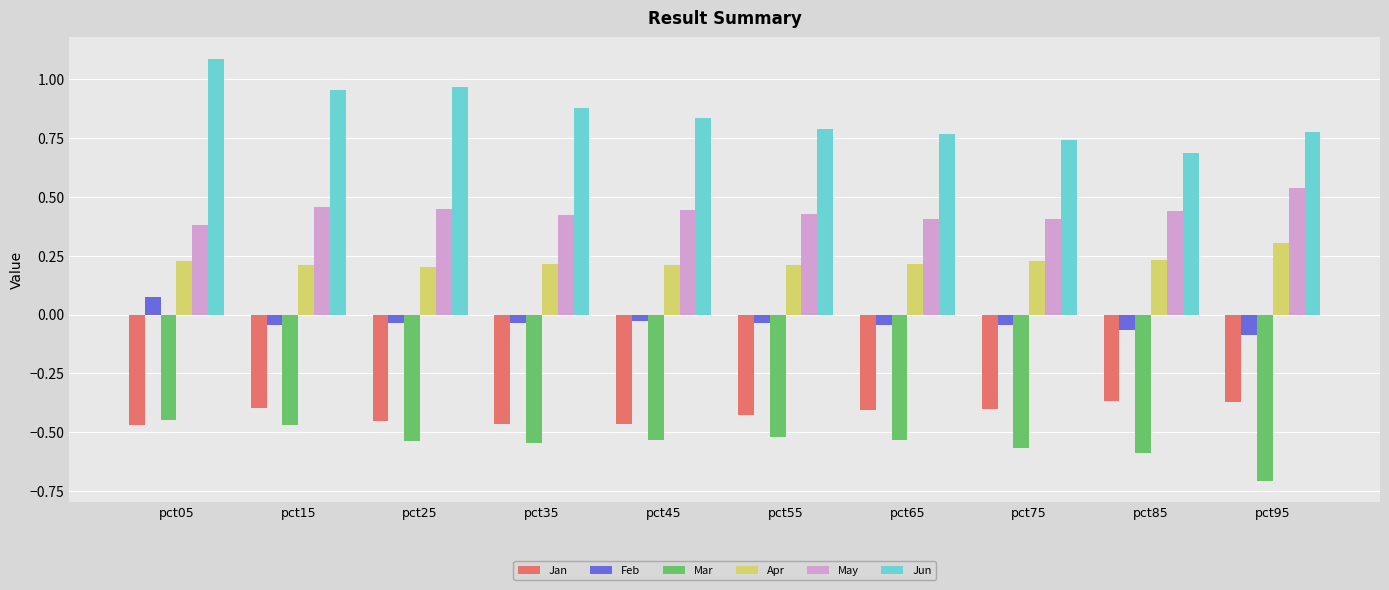

At how many categories does at least one series exceed 0?

10